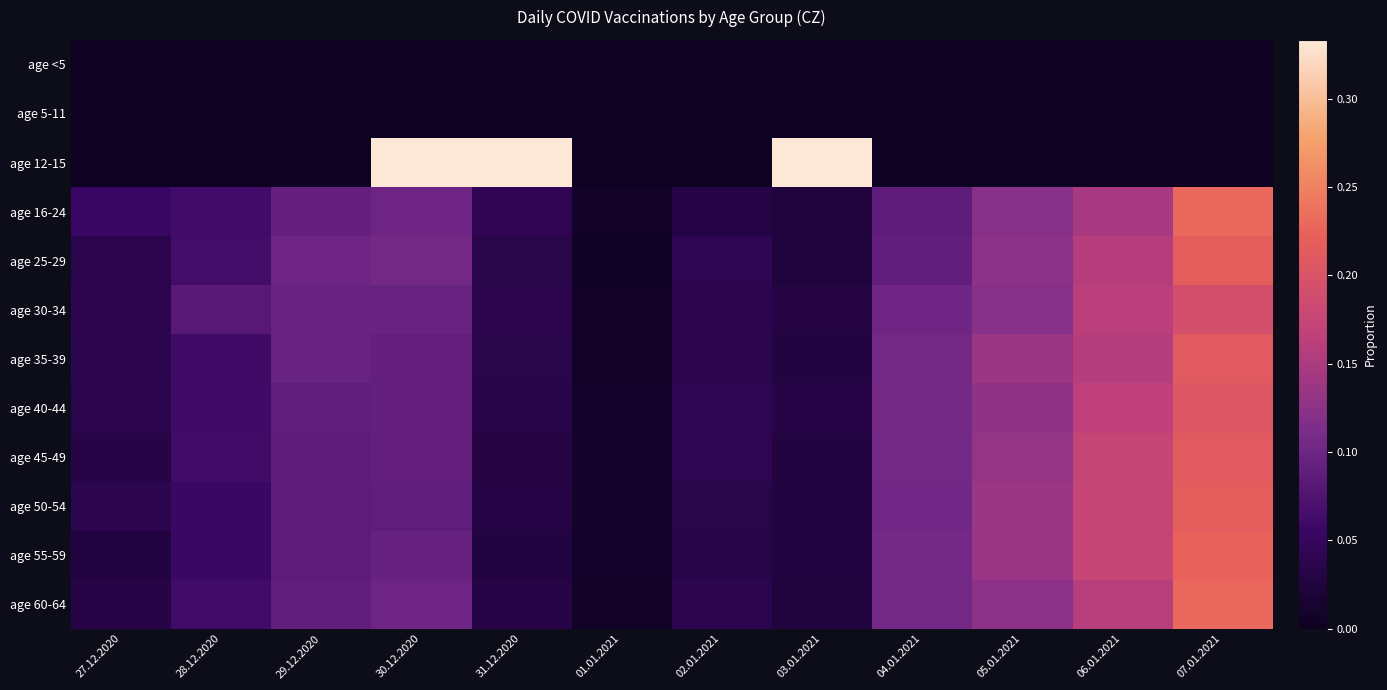

How many series are shown in this chart?

12